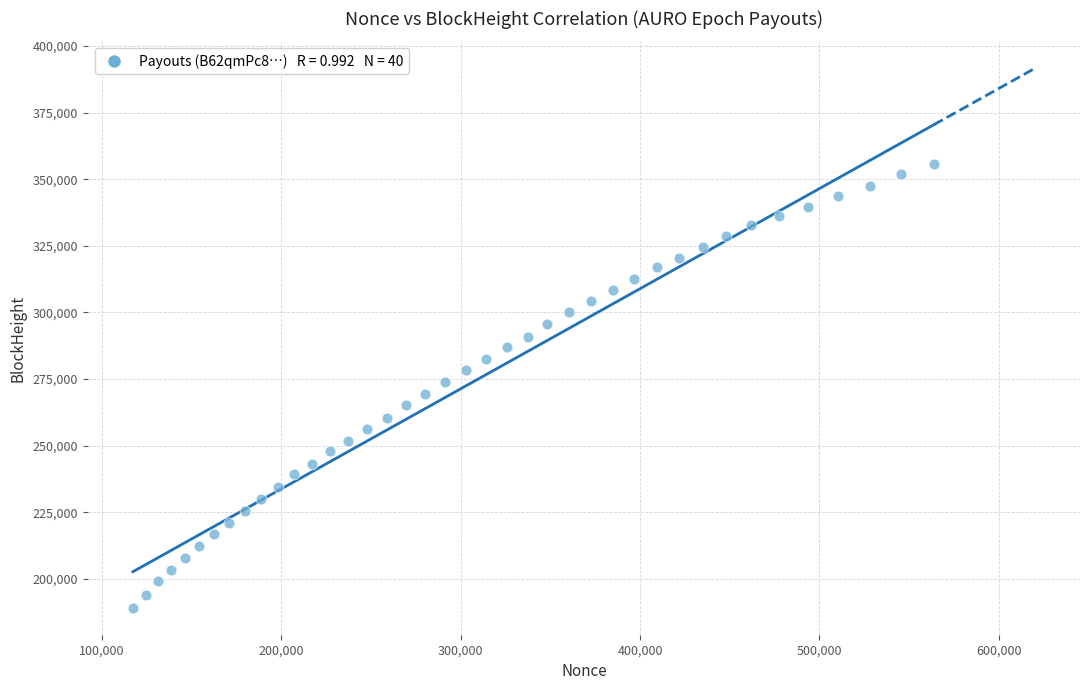

What is the range of X values (max minus min)?

446517